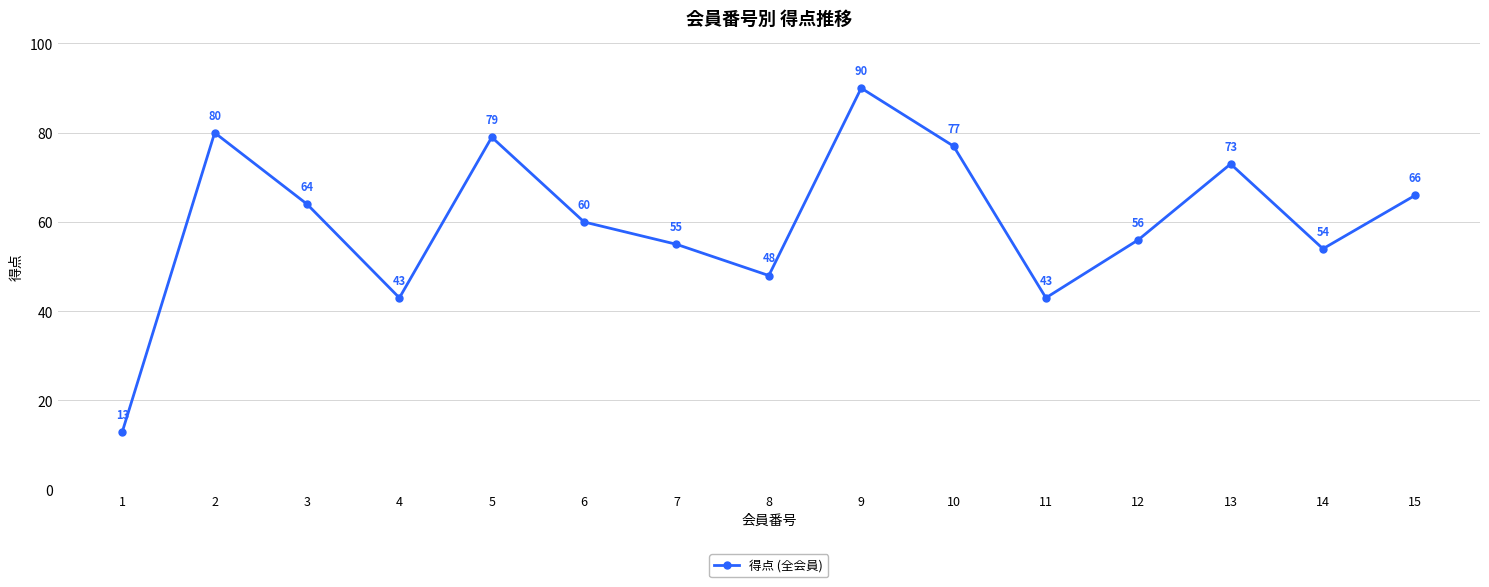

Reading left to right, extract all data points from this chart.

13	80	64	43	79	60	55	48	90	77	43	56	73	54	66